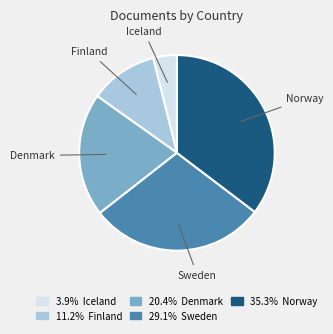

Approximately how many times larger is the value at Norway compared to Denmark?

1.7